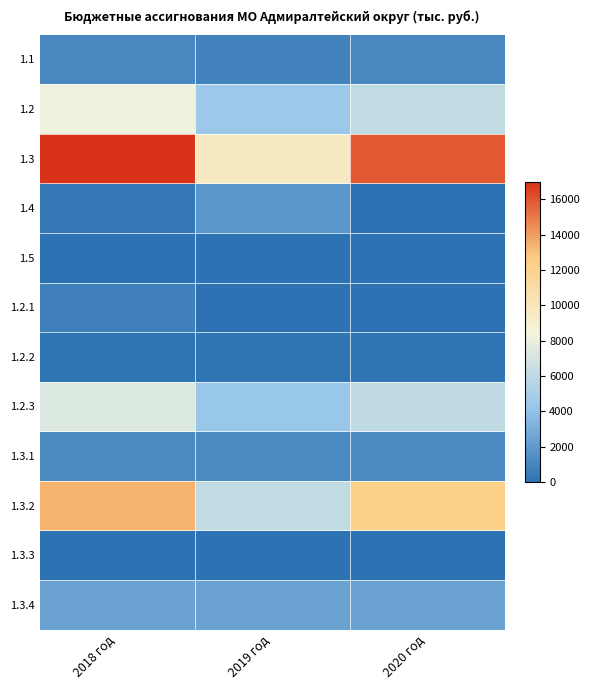

List the series in order of their peak value, lowest first.

1.3.3, 1.5, 1.2.2, 1.2.1, 1.1, 1.3.1, 1.4, 1.3.4, 1.2.3, 1.2, 1.3.2, 1.3